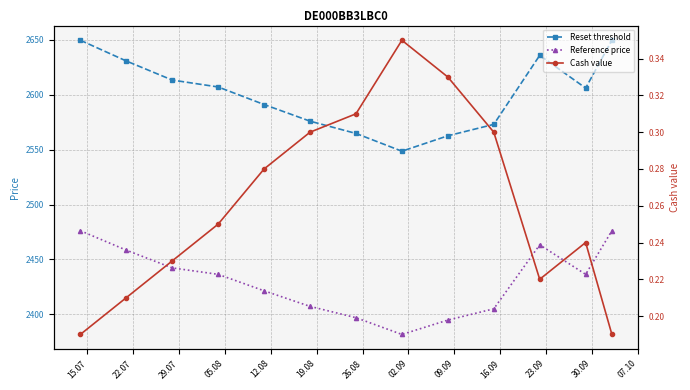

What is the sum of all Reset threshold values?

33806.5